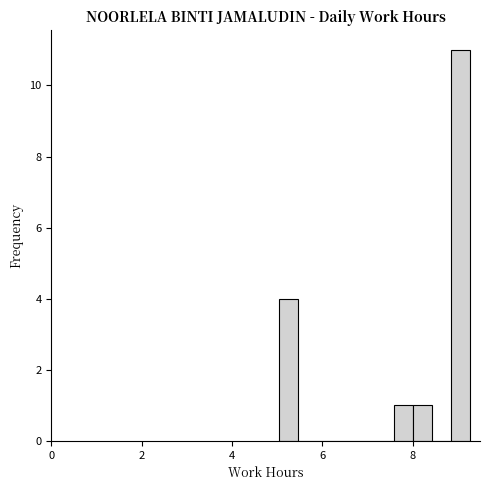

Read against the x-axis, roughly where is the centre of the tallest bar?

9.0